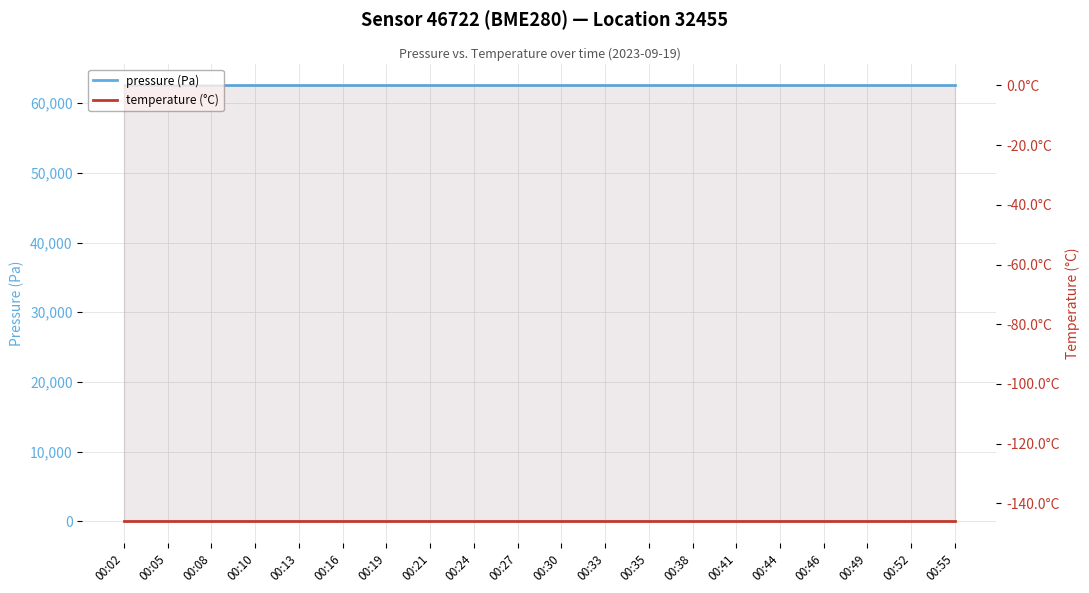

True or false: pressure (Pa) has a value of 62537.7 at 00:46.

True